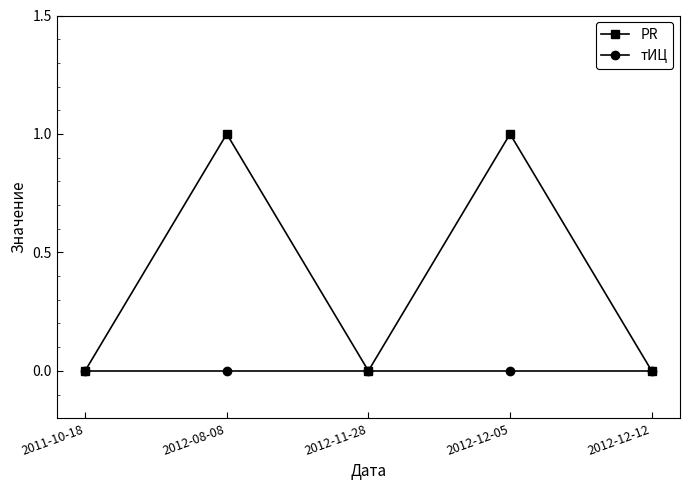

What is the label of the 3rd point from the left?

2012-11-28